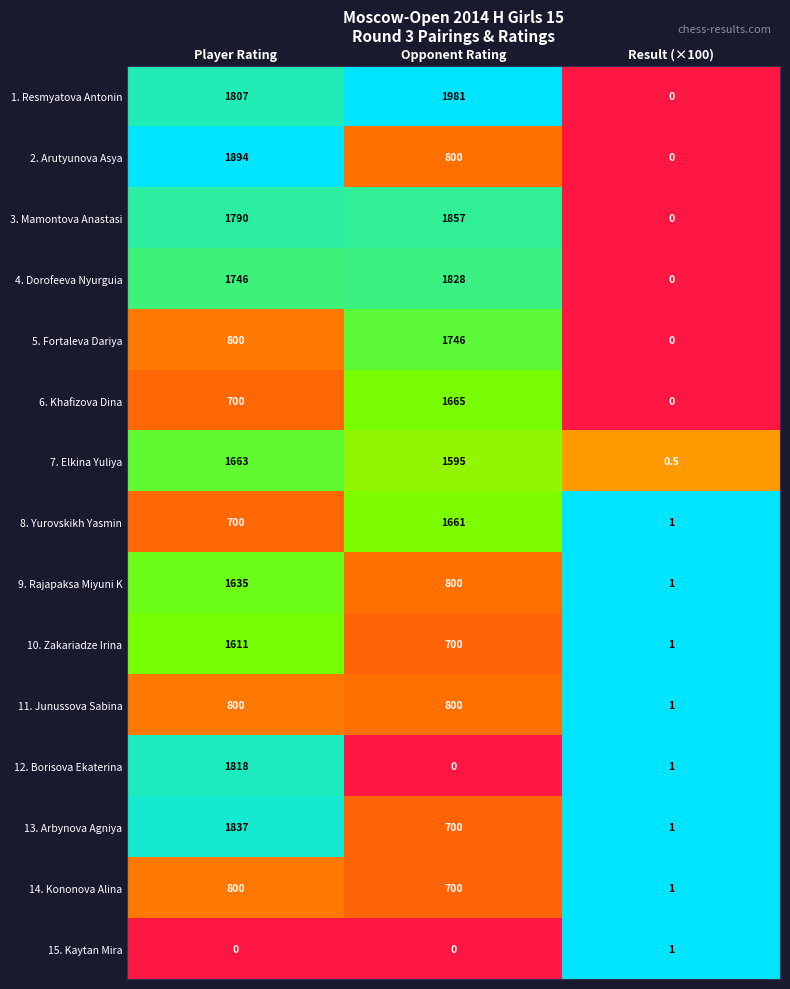

Between Player Rating and Result (×100), which series saw the biggest shift?

2. Arutyunova Asya